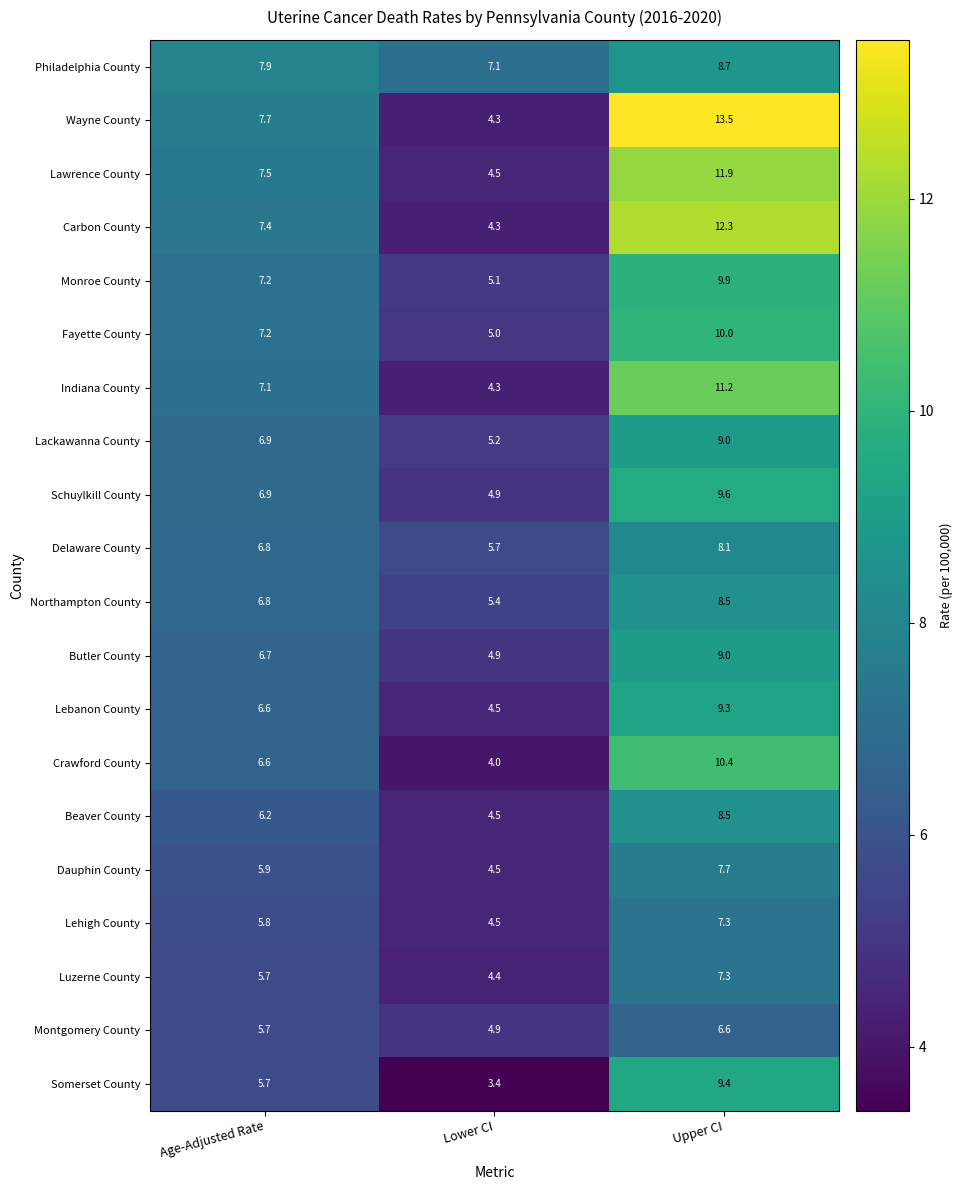

At which category is the sum across all series the highest?

Upper CI